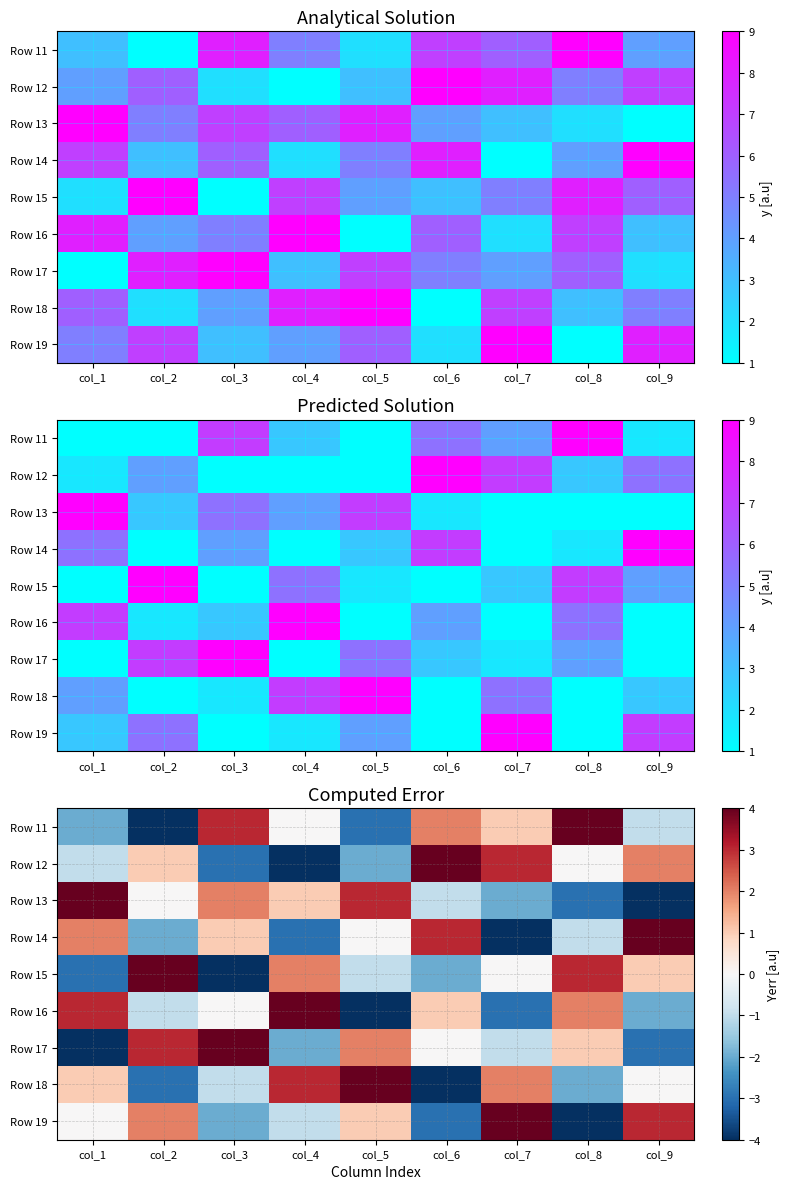

Which category has the lowest value in the Row 14 series?

col_7